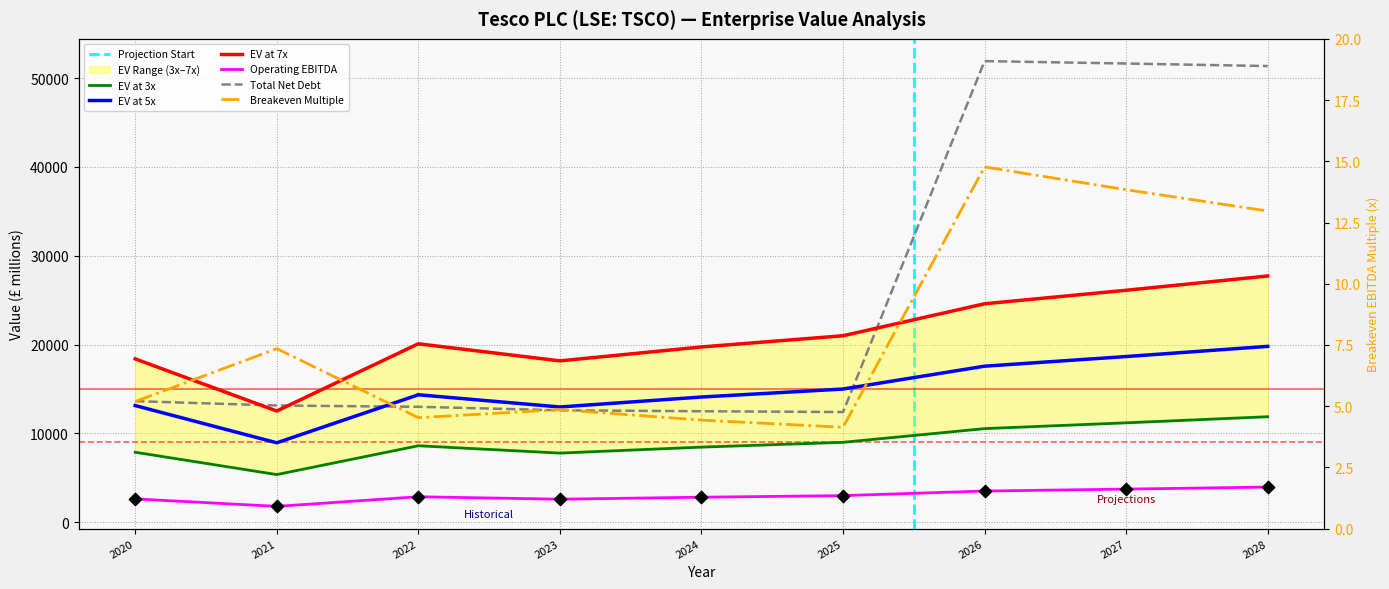

Which series has the widest spread of Y values?

Total Net Debt